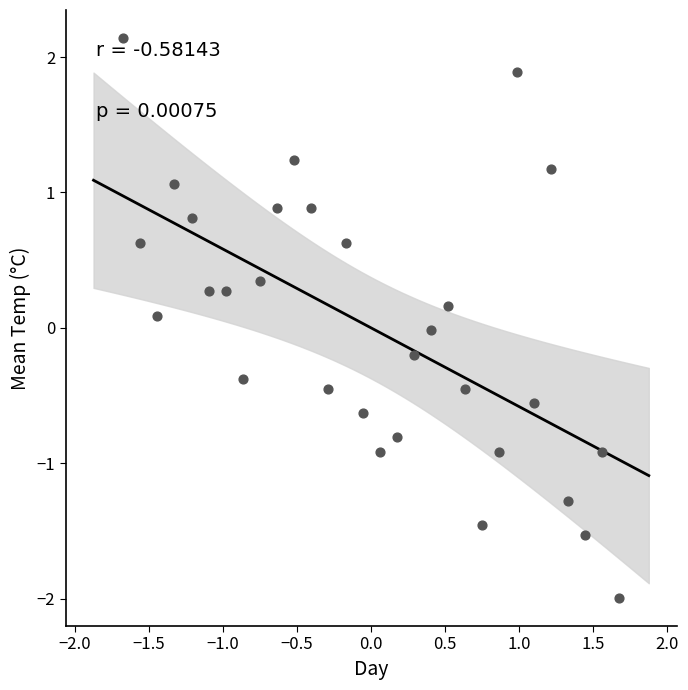

What is the range of Y values (max minus min)?

4.1